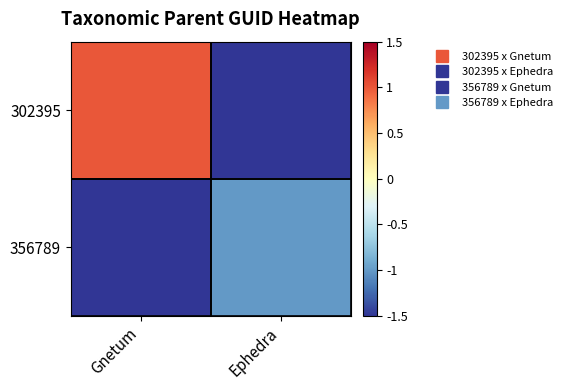

Reading left to right, extract all data points from this chart.

302395: Gnetum=1.0	Ephedra=-1.5
356789: Gnetum=-1.5	Ephedra=-1.0